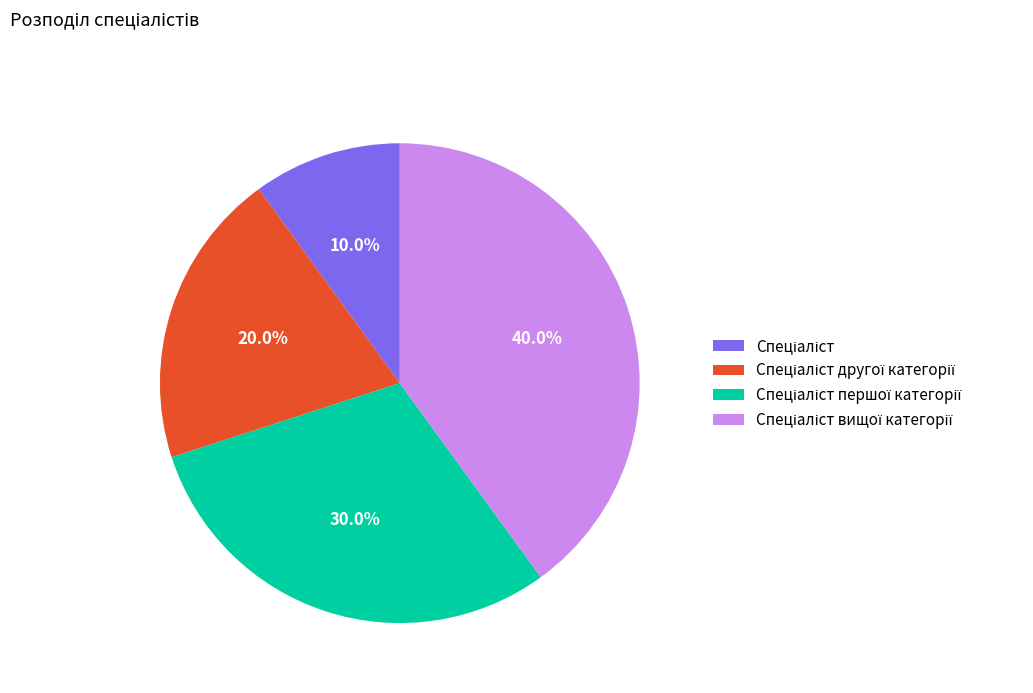

Is there a majority slice in this chart?

No